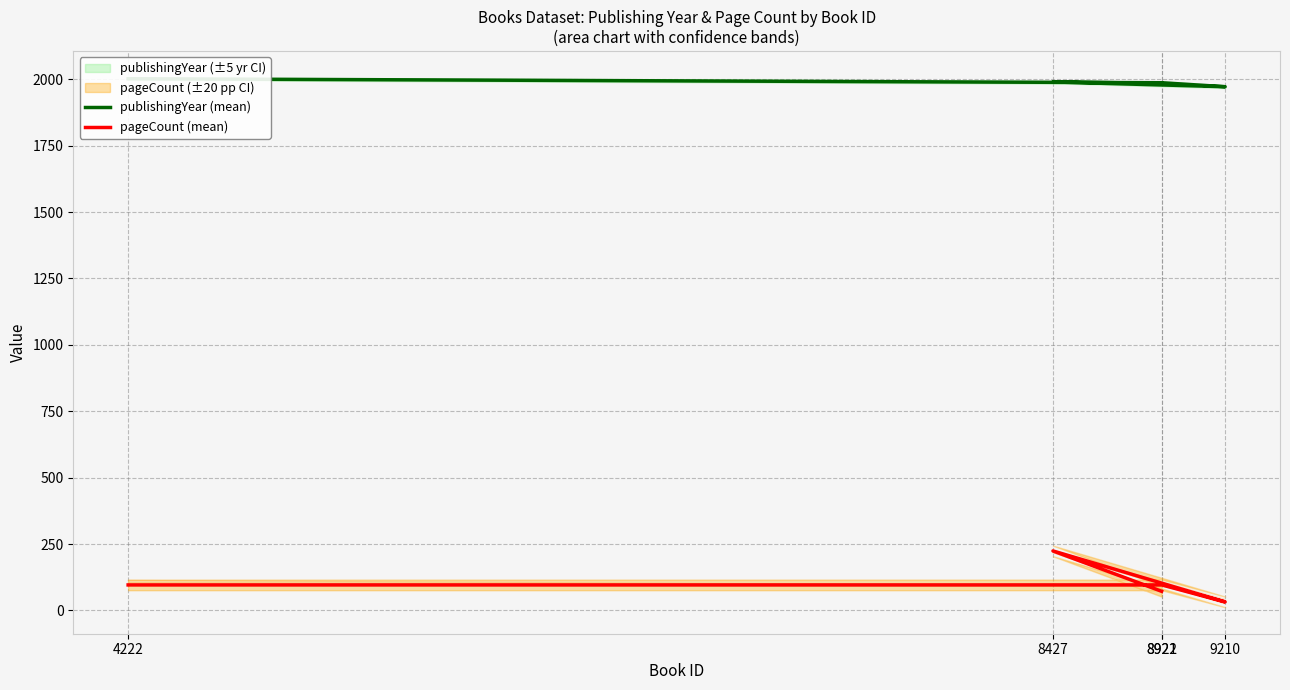

True or false: publishingYear (mean) has a value of 1987 at 8922.

True